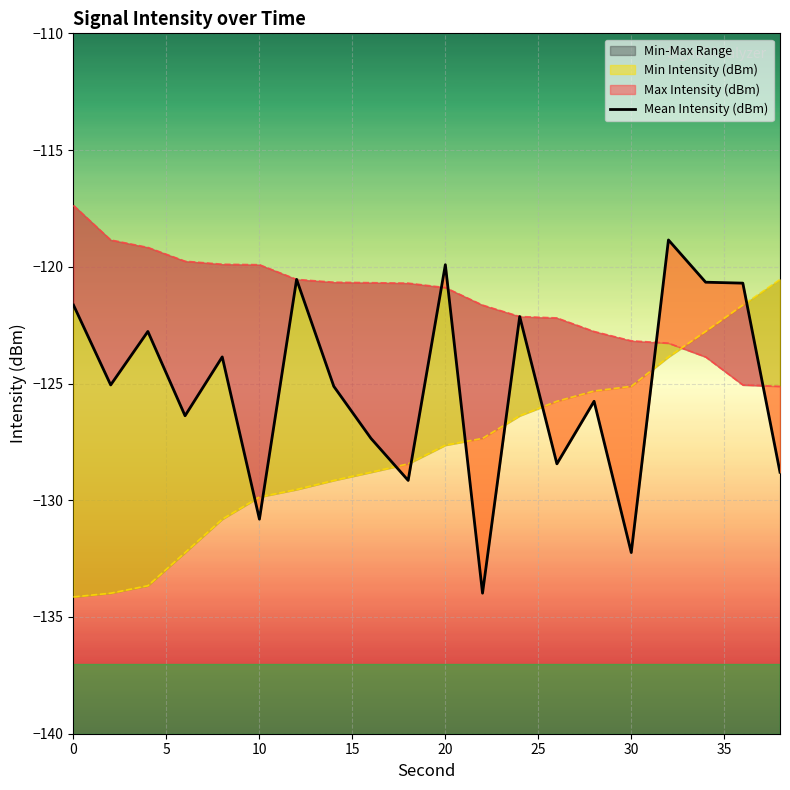

How many points are lower than both their immediate neighbors (excluding endpoints)?

7